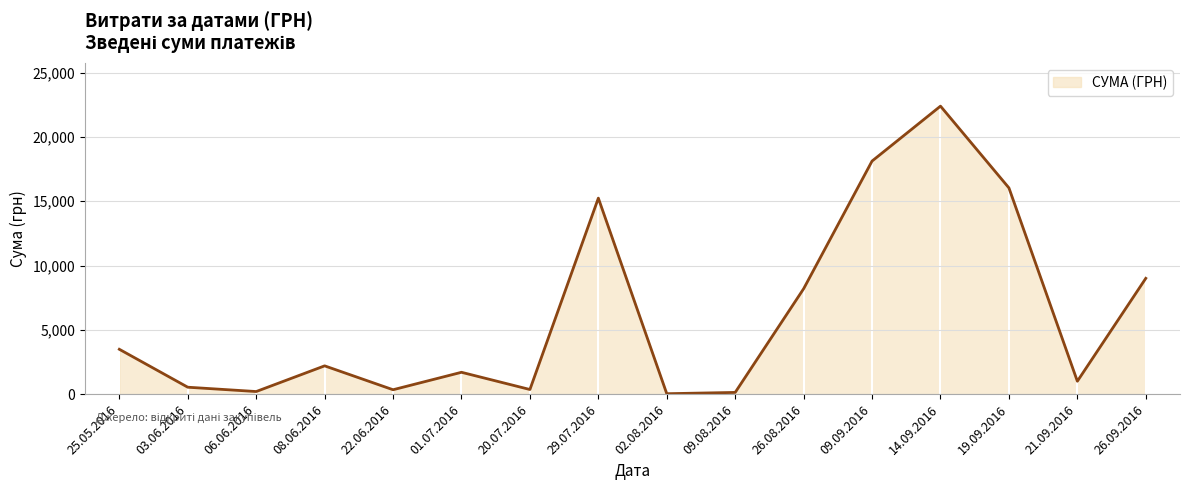

Does the chart have visible grid lines?

Yes